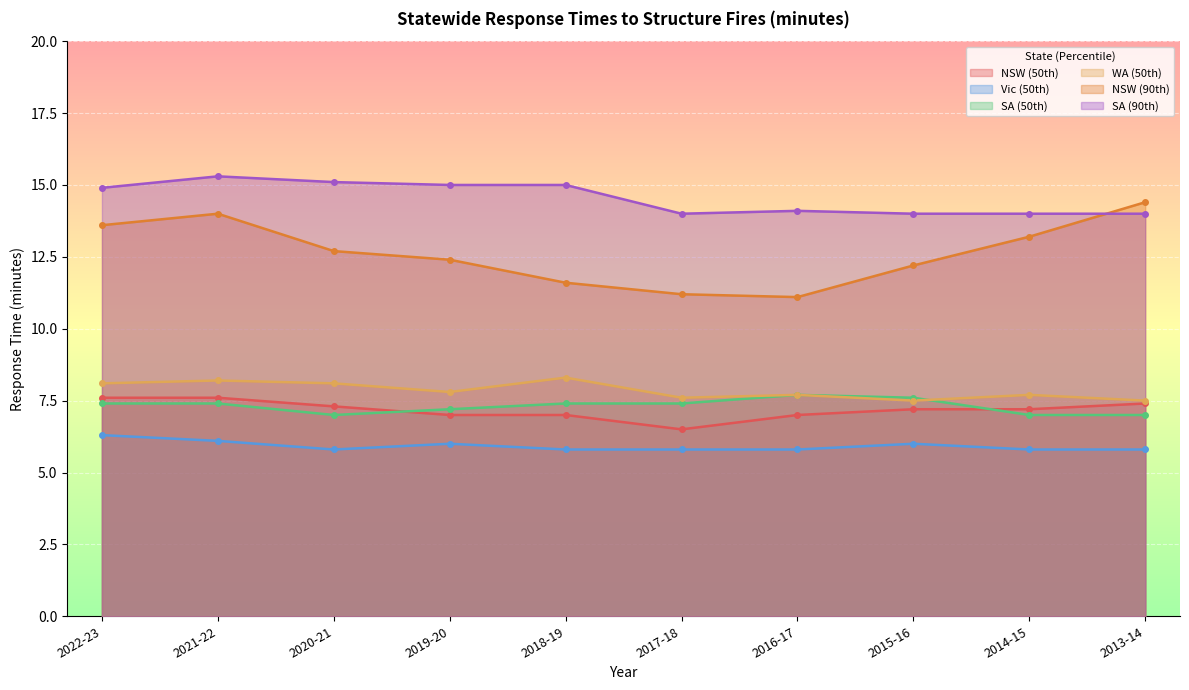

What is the total value across all series at 2014-15?

54.9